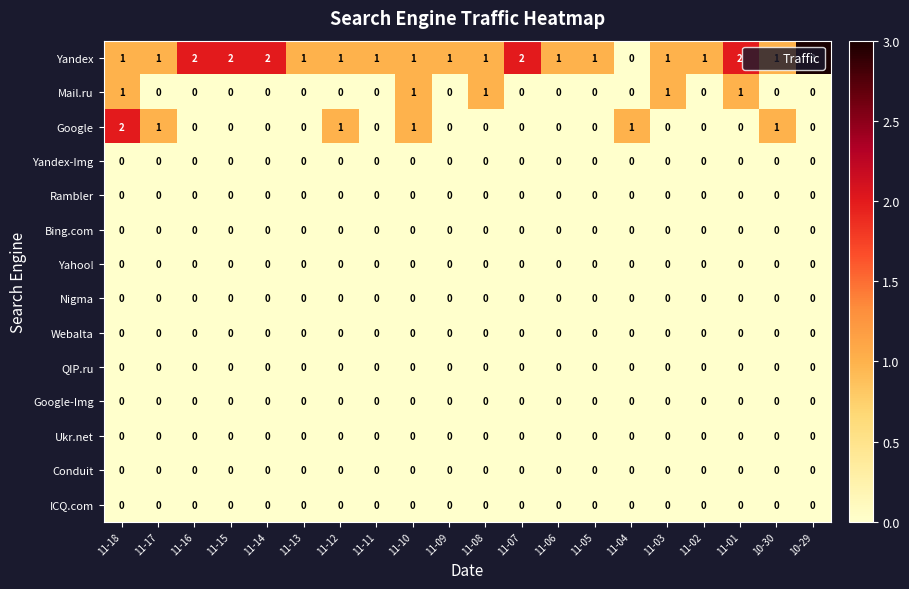

Which series has the widest spread of values?

Yandex